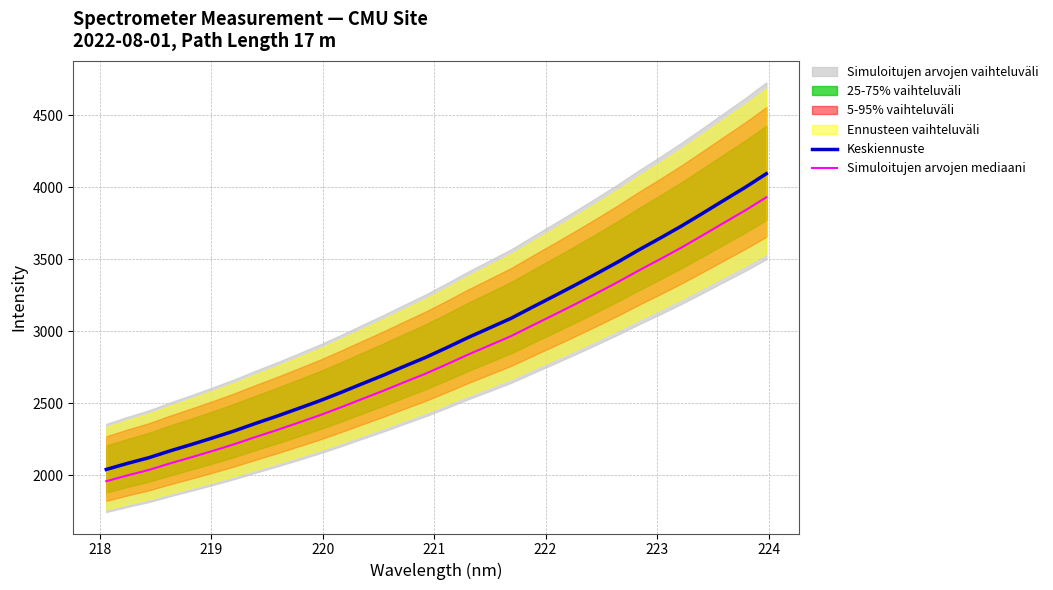

What is the maximum value for Keskiennuste?

4095.2